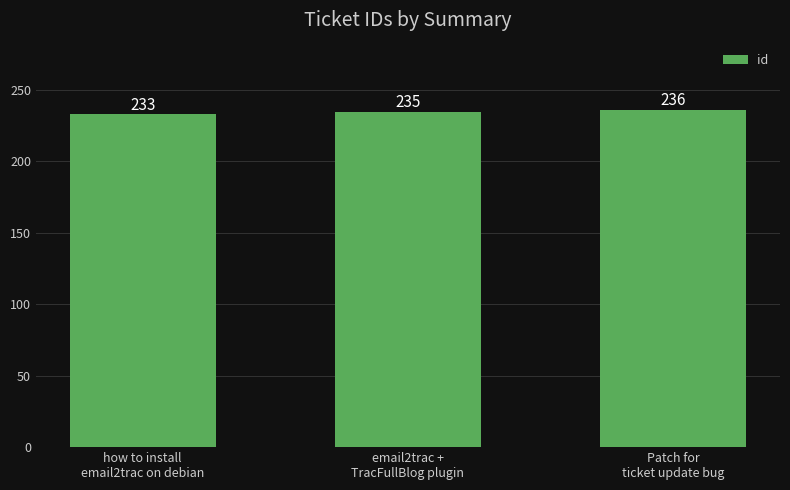

What is the difference between the values at how to install
email2trac on debian and Patch for
ticket update bug?

3